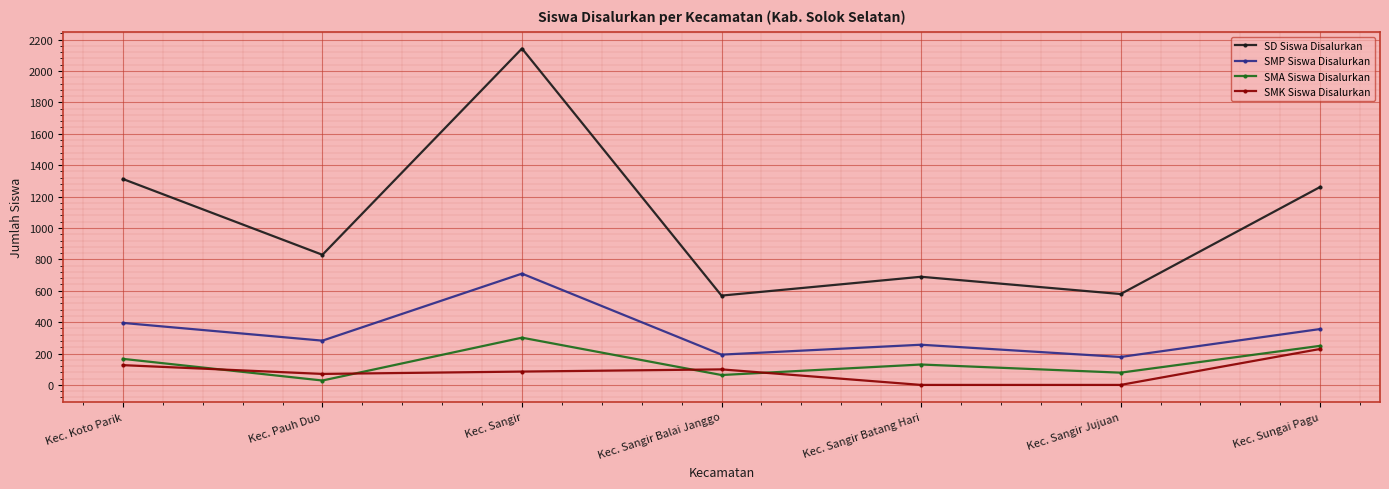

What are all the series names shown in the legend?

SD Siswa Disalurkan, SMP Siswa Disalurkan, SMA Siswa Disalurkan, SMK Siswa Disalurkan